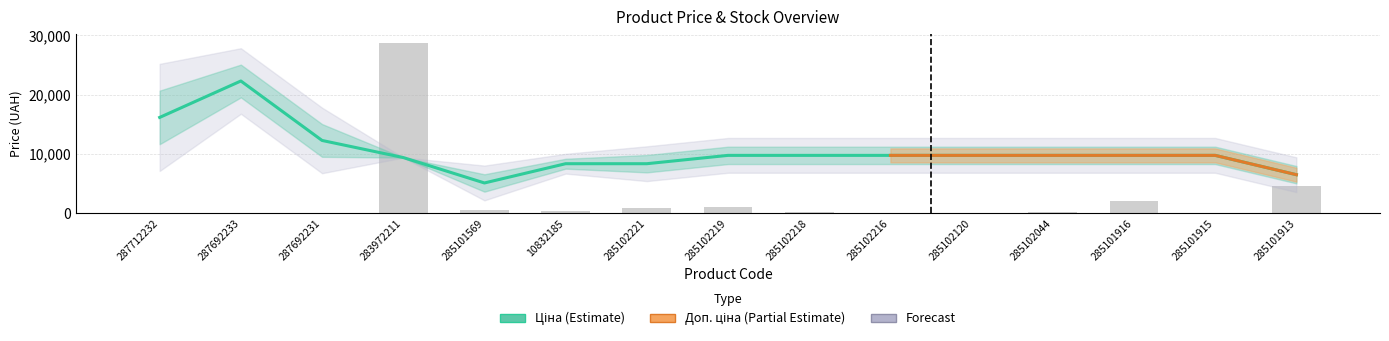

The value of Ціна at 285101916 is 9775.5. True or false?

True